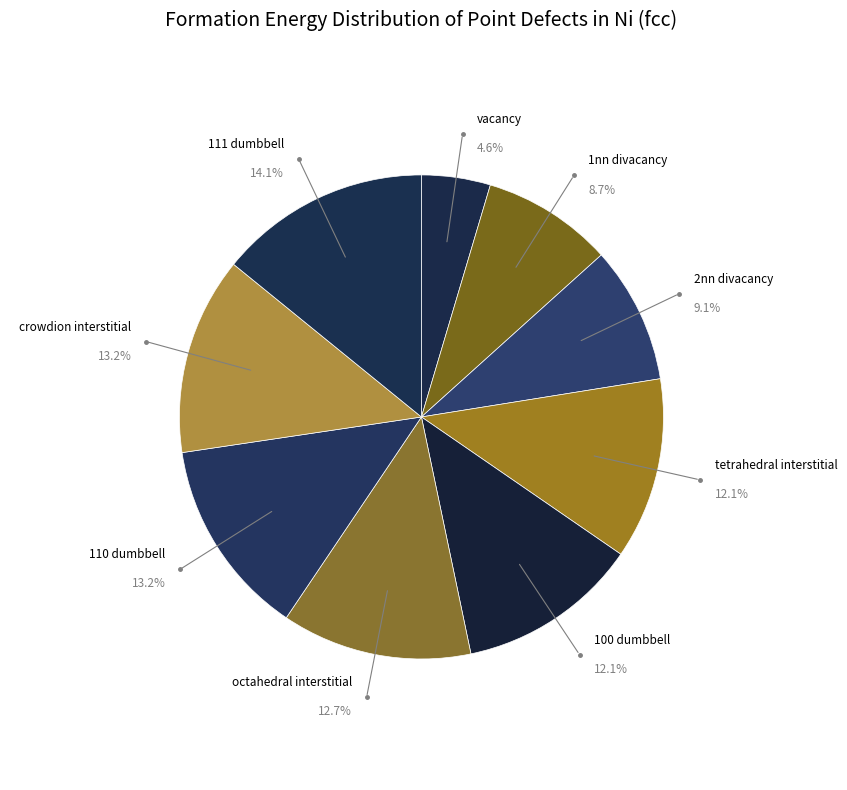

What is the smallest slice in the pie chart?

vacancy